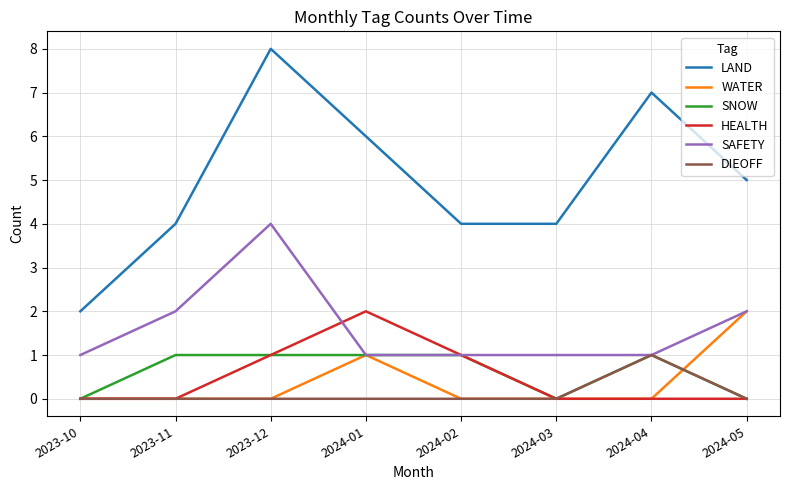

Which series has the largest total across all categories?

LAND